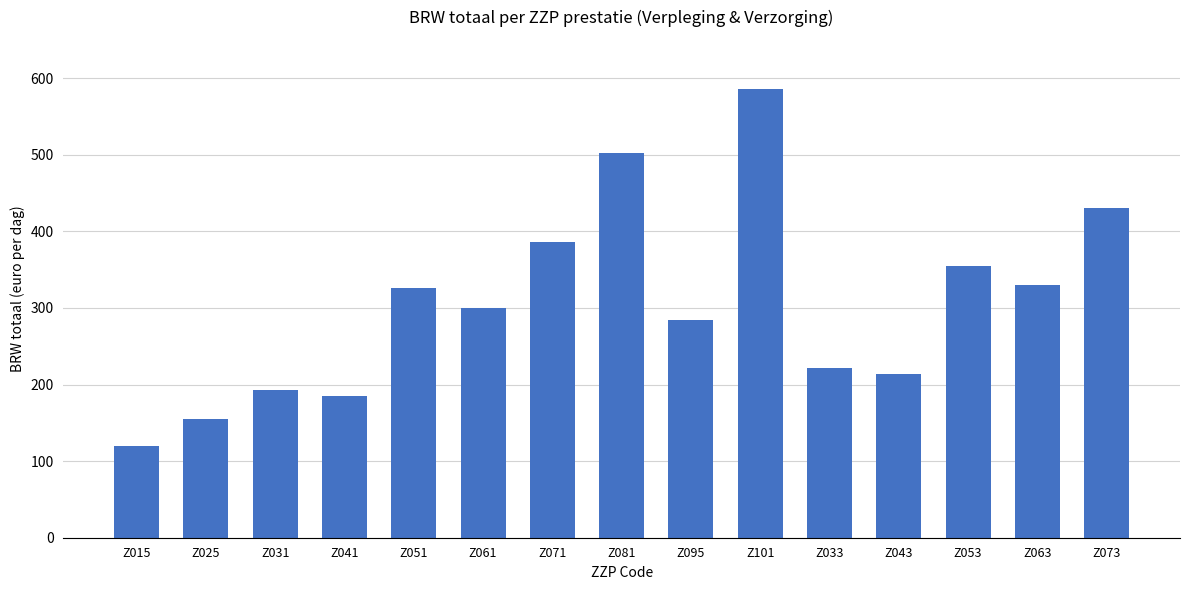

What is the value of the 1st bar from the left?

120.3